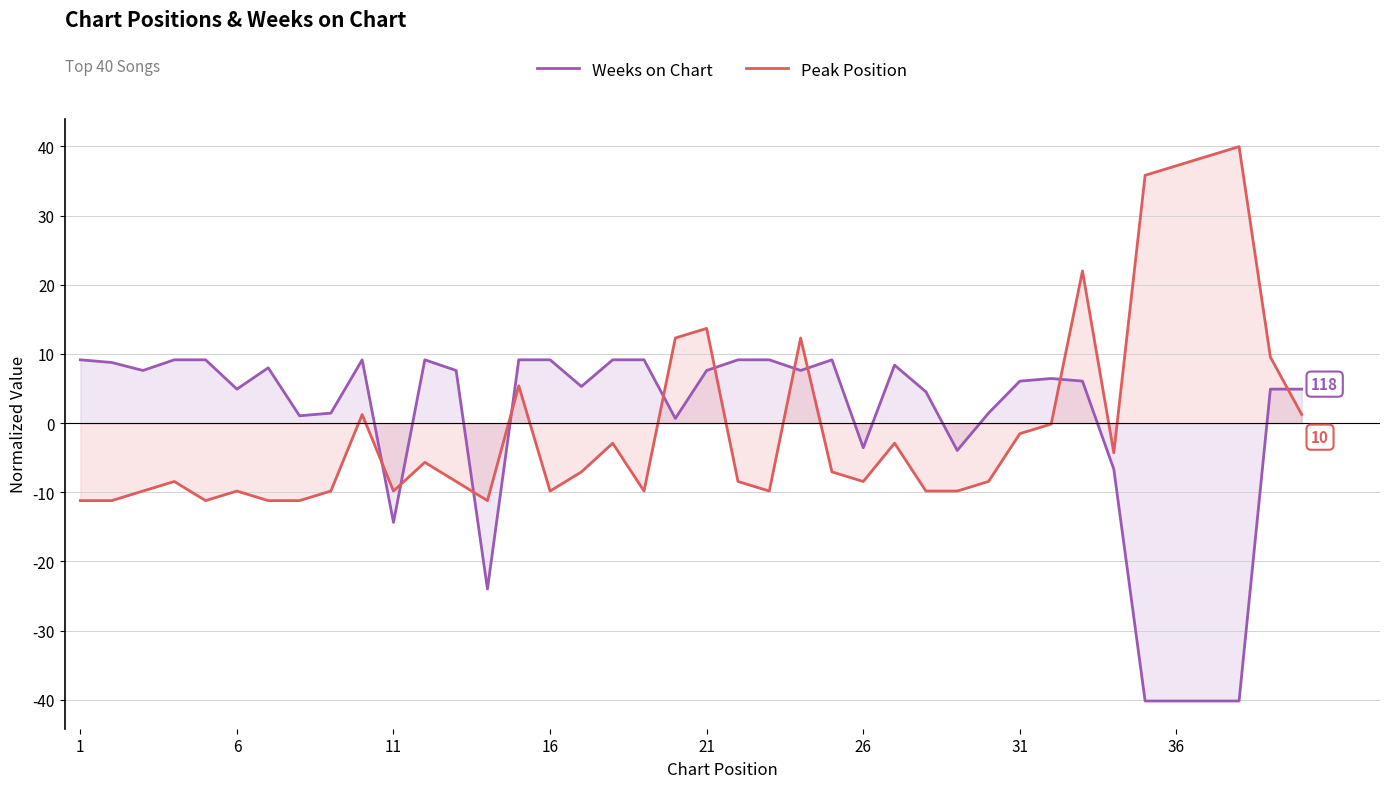

Is it true that Peak Position equals -9.8 at 6?

True